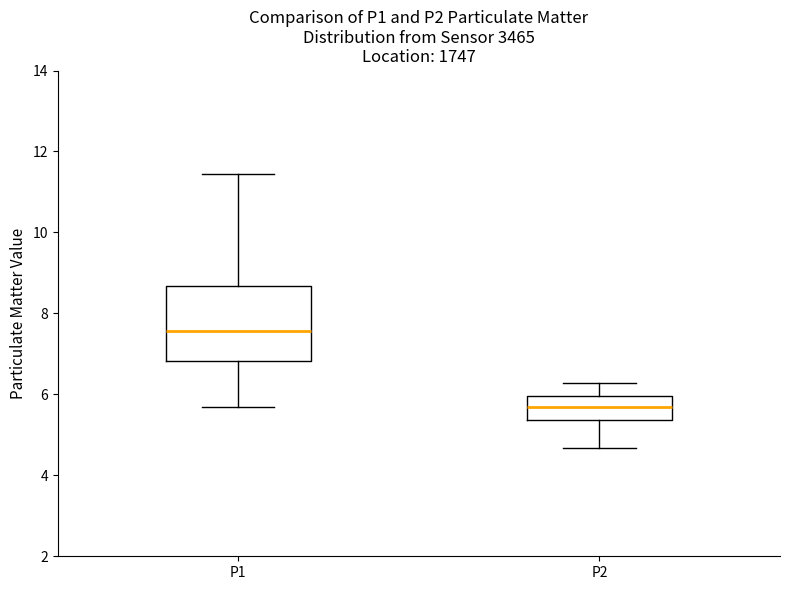

Where is the lower edge of the box for P2 on the y-axis? The values are not printed on the chart, so give them approximately, as read against the axis.

5.4